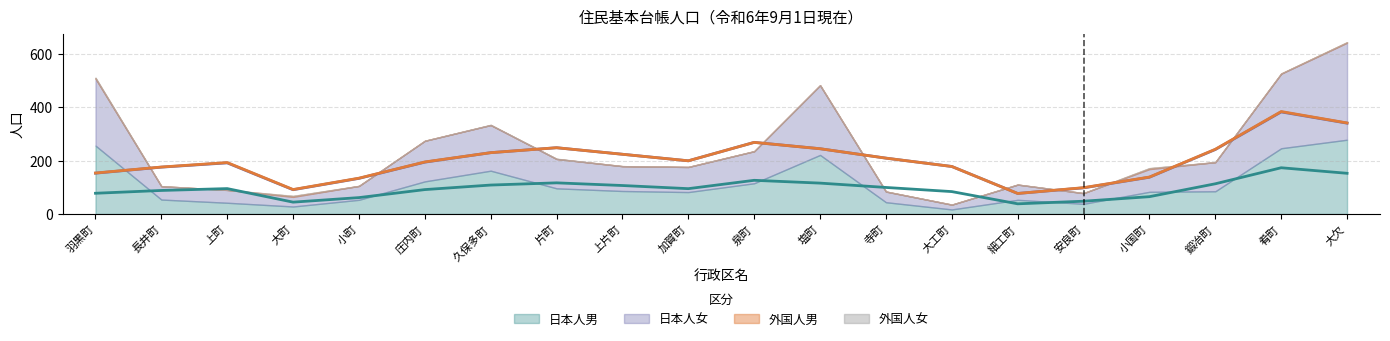

What is the sum of all 日本人男 values?

2161